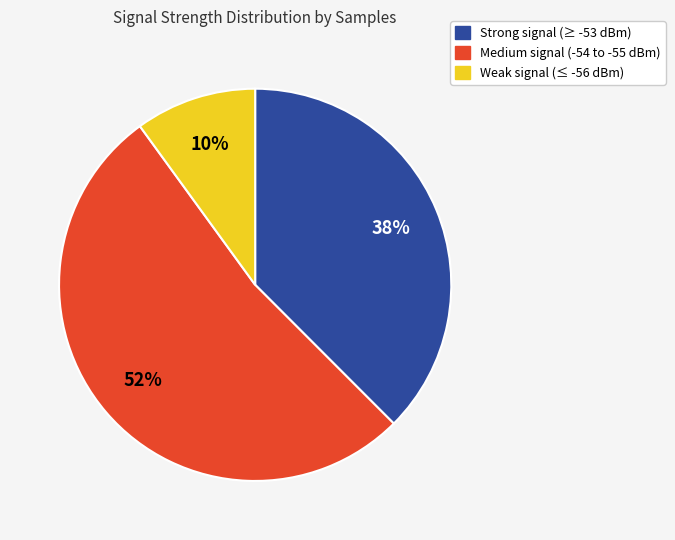

Is there a majority slice in this chart?

Yes